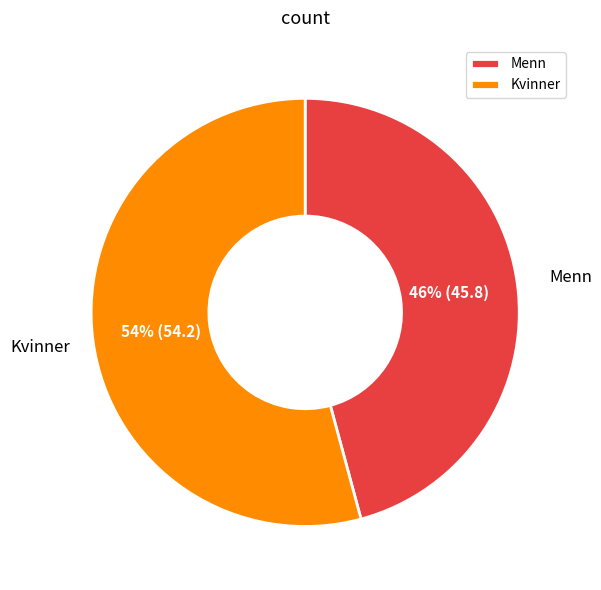

The Kvinner slice represents 67% of the pie. True or false?

False